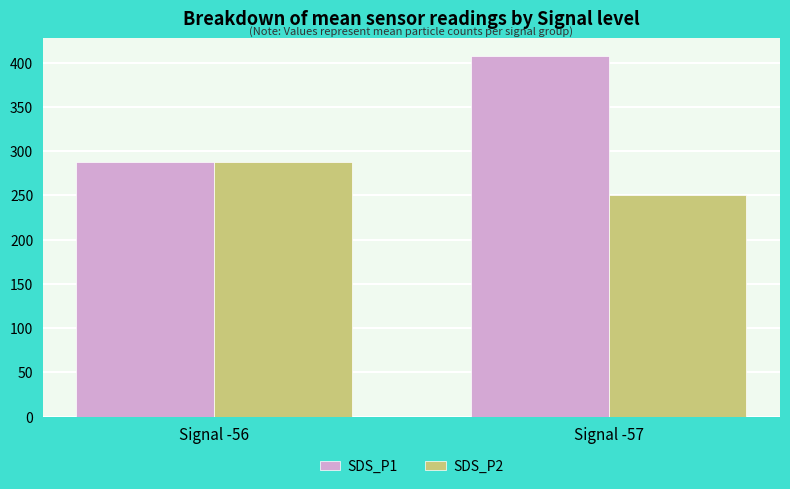

The value of SDS_P2 at Signal -57 is 415.5. True or false?

False